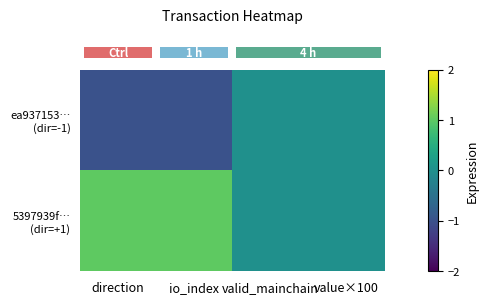

Rank the series at value×100 from highest to lowest value.

row_0, row_1